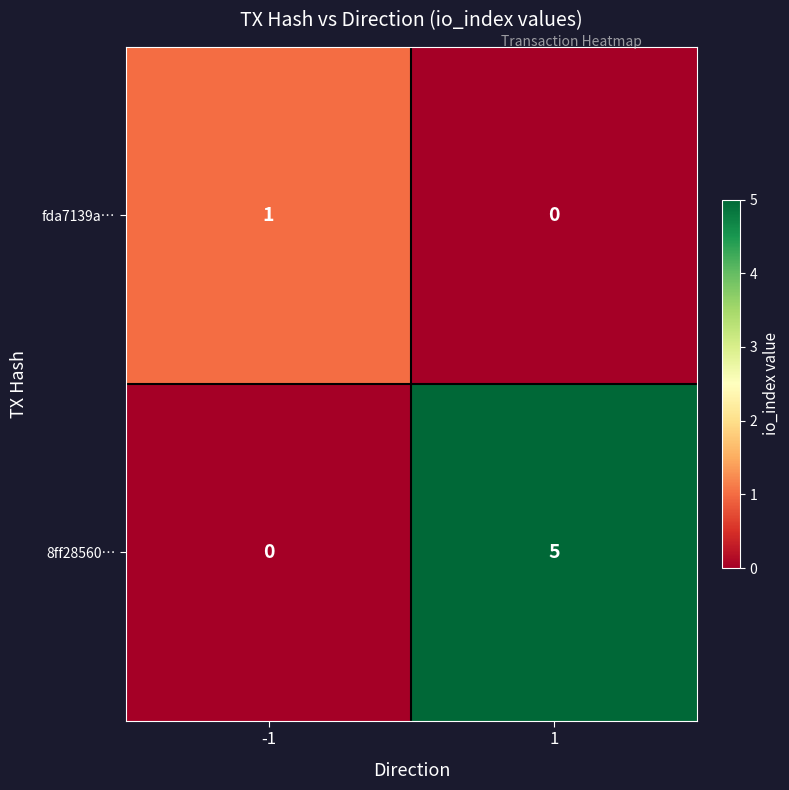

Reading left to right, list all the values displayed in this chart.

fda7139a…: 1	0
8ff28560…: 0	5